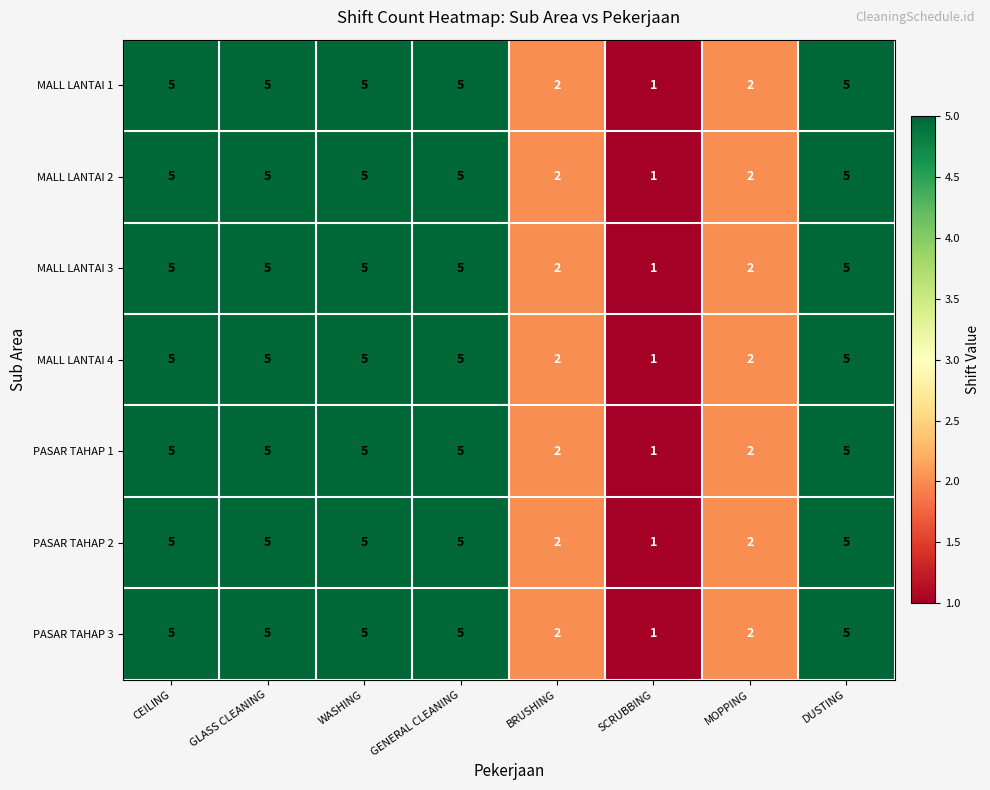

True or false: PASAR TAHAP 1 has a value of 3 at MOPPING.

False